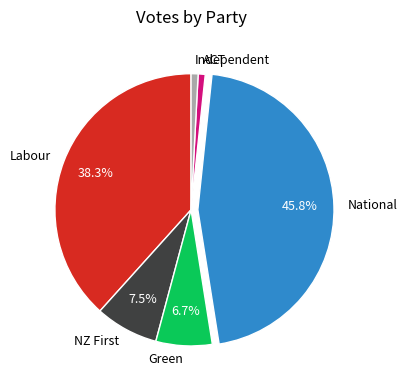

To the nearest percent, what percentage of the pie is ACT?

1%